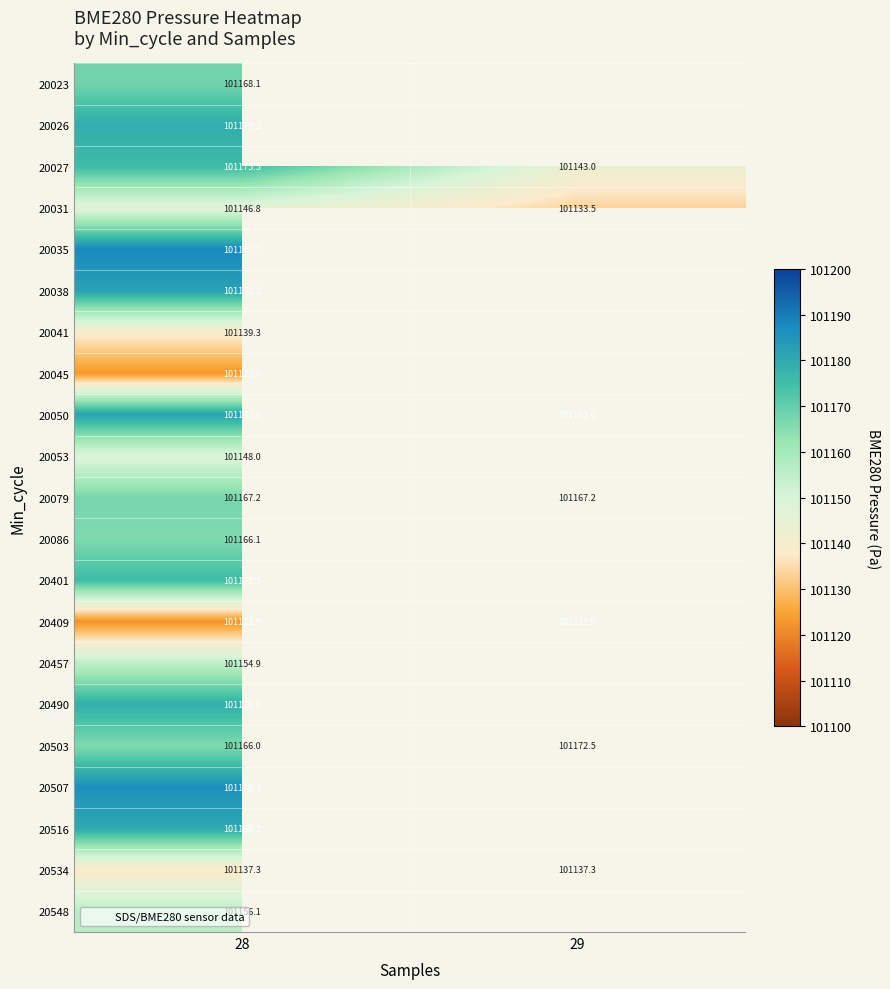

The 20041 series shows 101139.3 at 28. True or false?

True